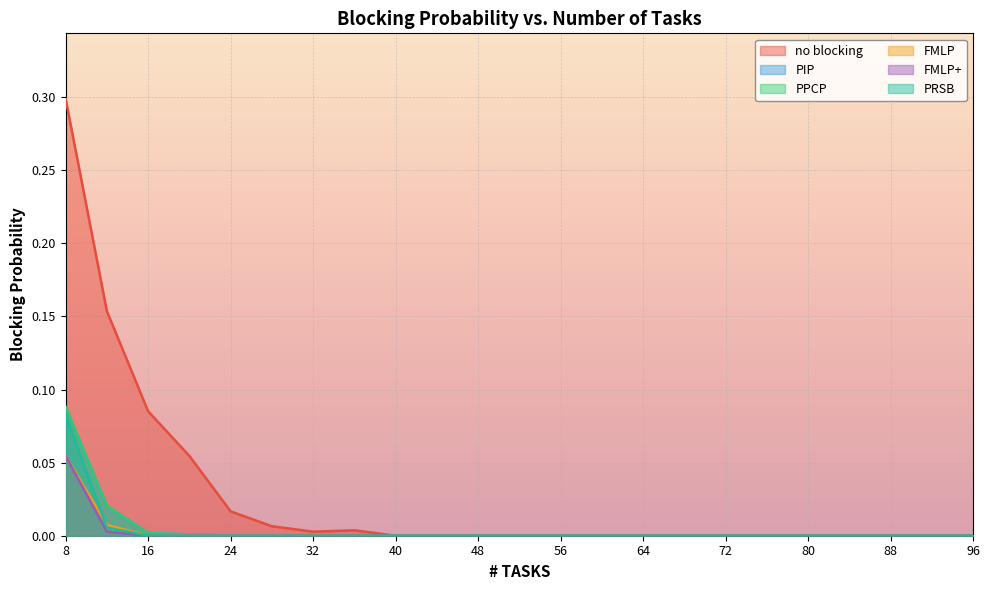

Which has a higher value, 48 or 60?

48